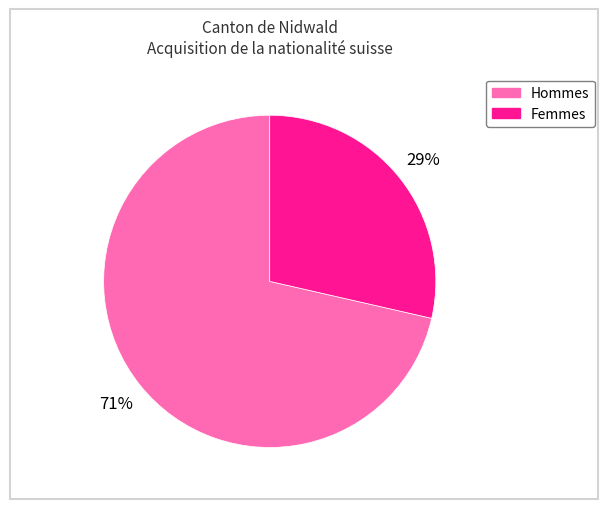

To the nearest percent, what is the average slice percentage?

50%